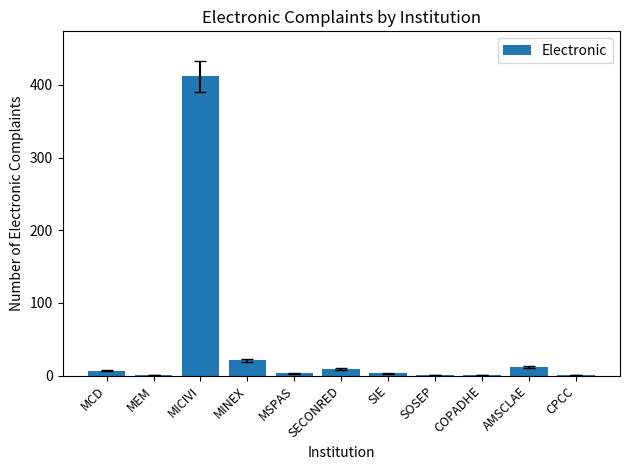

What is the sum of the values at MSPAS and MCD?

10